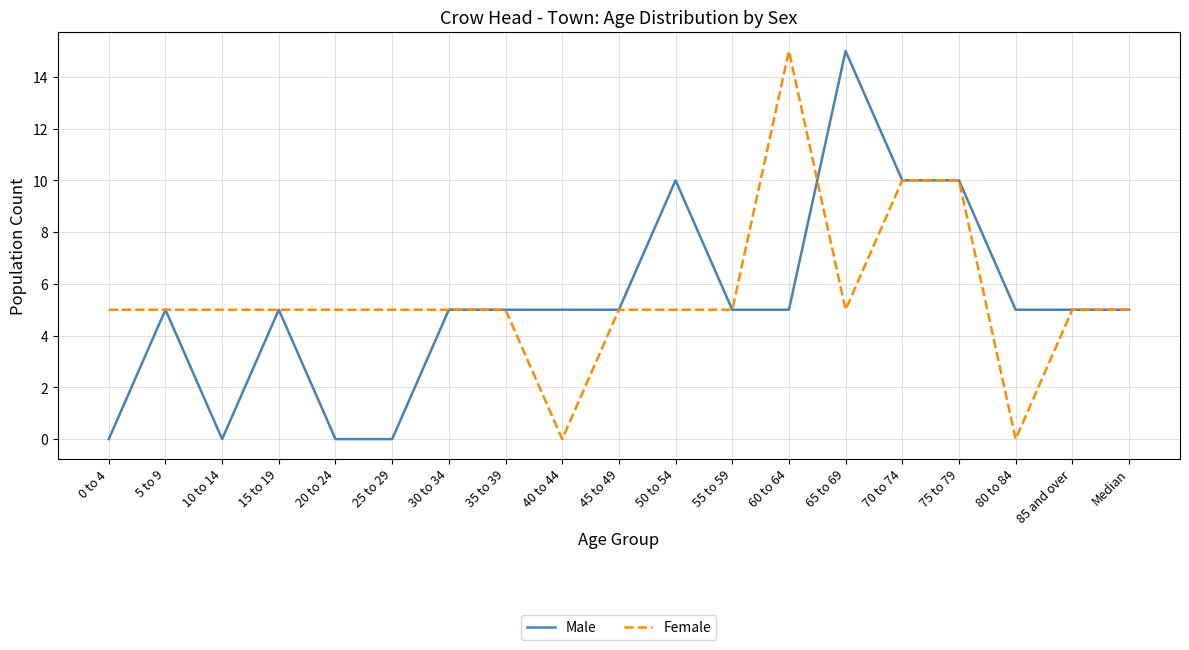

Reading left to right, transcribe all the data shown in this chart.

Male: 0 to 4=0	5 to 9=5	10 to 14=0	15 to 19=5	20 to 24=0	25 to 29=0	30 to 34=5	35 to 39=5	40 to 44=5	45 to 49=5	50 to 54=10	55 to 59=5	60 to 64=5	65 to 69=15	70 to 74=10	75 to 79=10	80 to 84=5	85 and over=5	Median=5
Female: 0 to 4=5	5 to 9=5	10 to 14=5	15 to 19=5	20 to 24=5	25 to 29=5	30 to 34=5	35 to 39=5	40 to 44=0	45 to 49=5	50 to 54=5	55 to 59=5	60 to 64=15	65 to 69=5	70 to 74=10	75 to 79=10	80 to 84=0	85 and over=5	Median=5